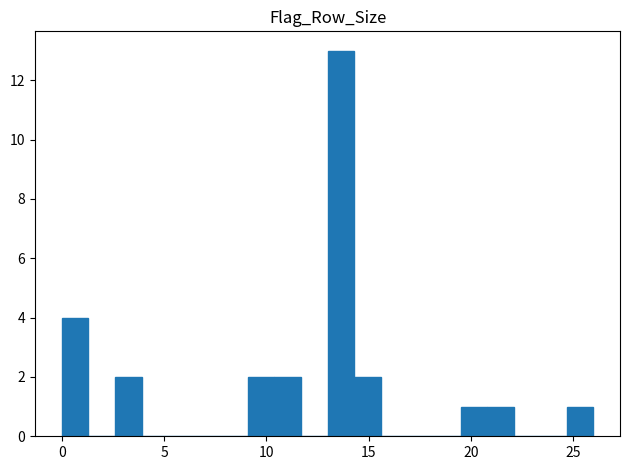

Read against the x-axis, roughly where is the centre of the tallest bar?

13.5